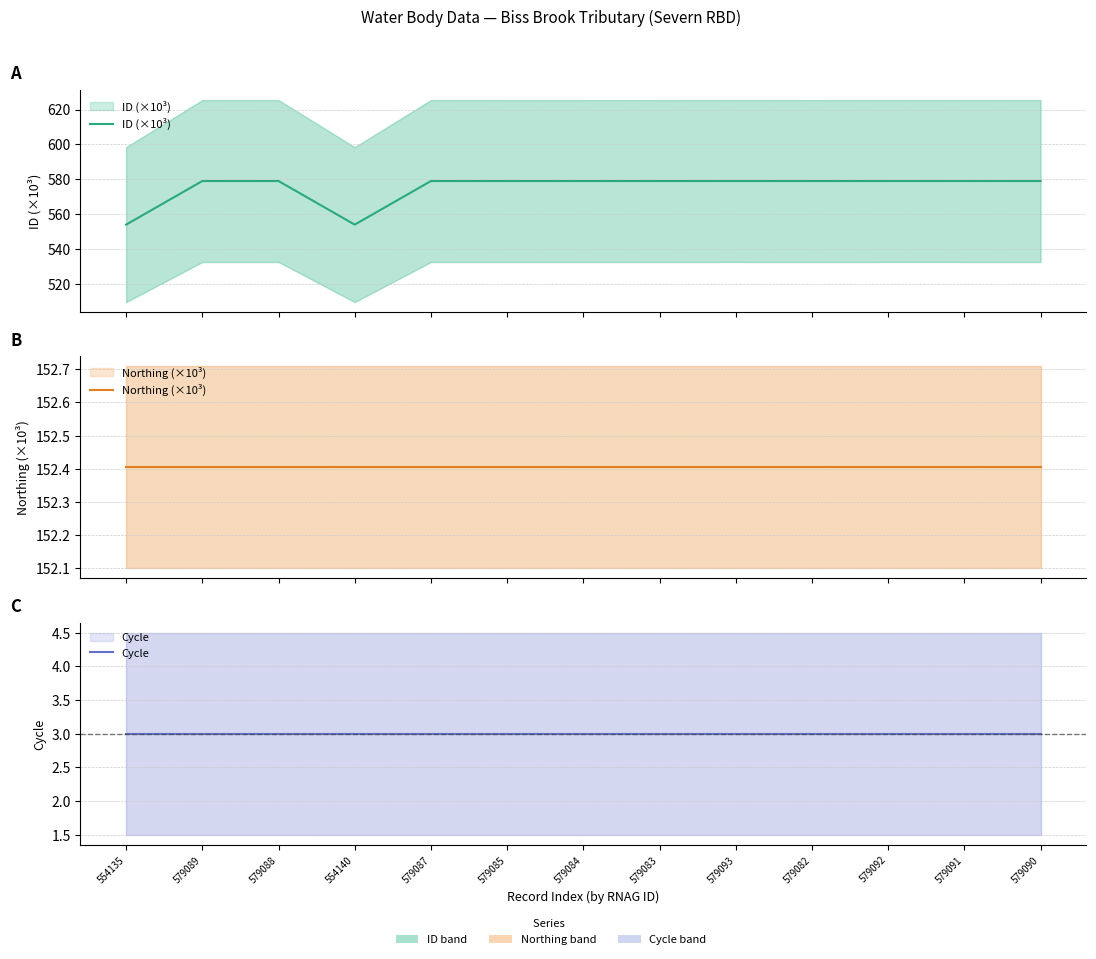

Between 579084 and 579082, which is larger?

579084